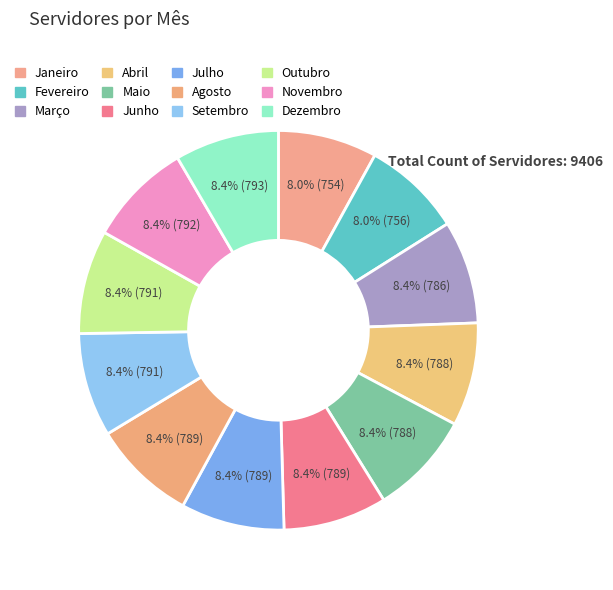

The Julho slice represents 8% of the pie. True or false?

True